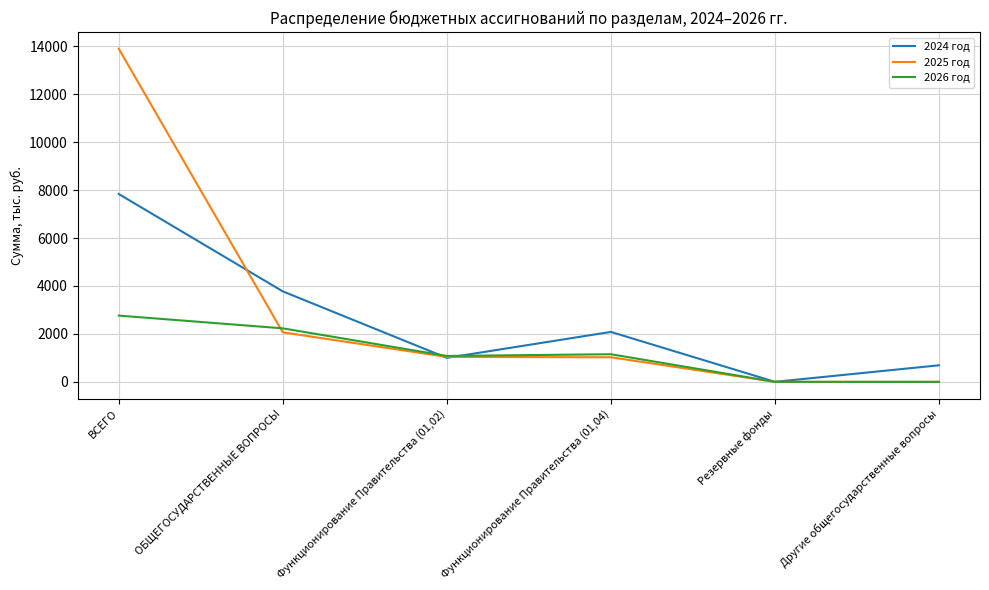

Where do 2024 год and 2026 год first cross each other?

ОБЩЕГОСУДАРСТВЕННЫЕ ВОПРОСЫ and Функционирование Правительства (01,02)